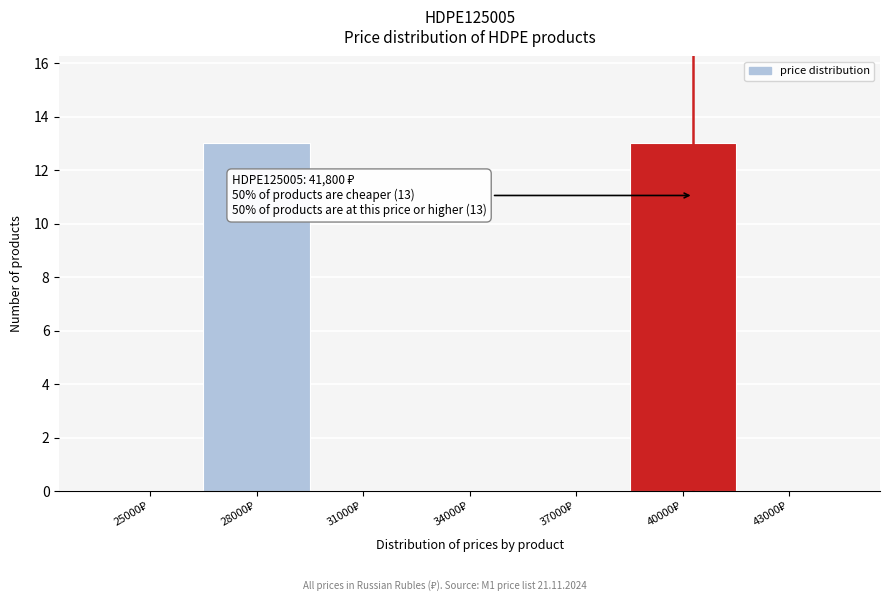

What is the sum of all values?

26